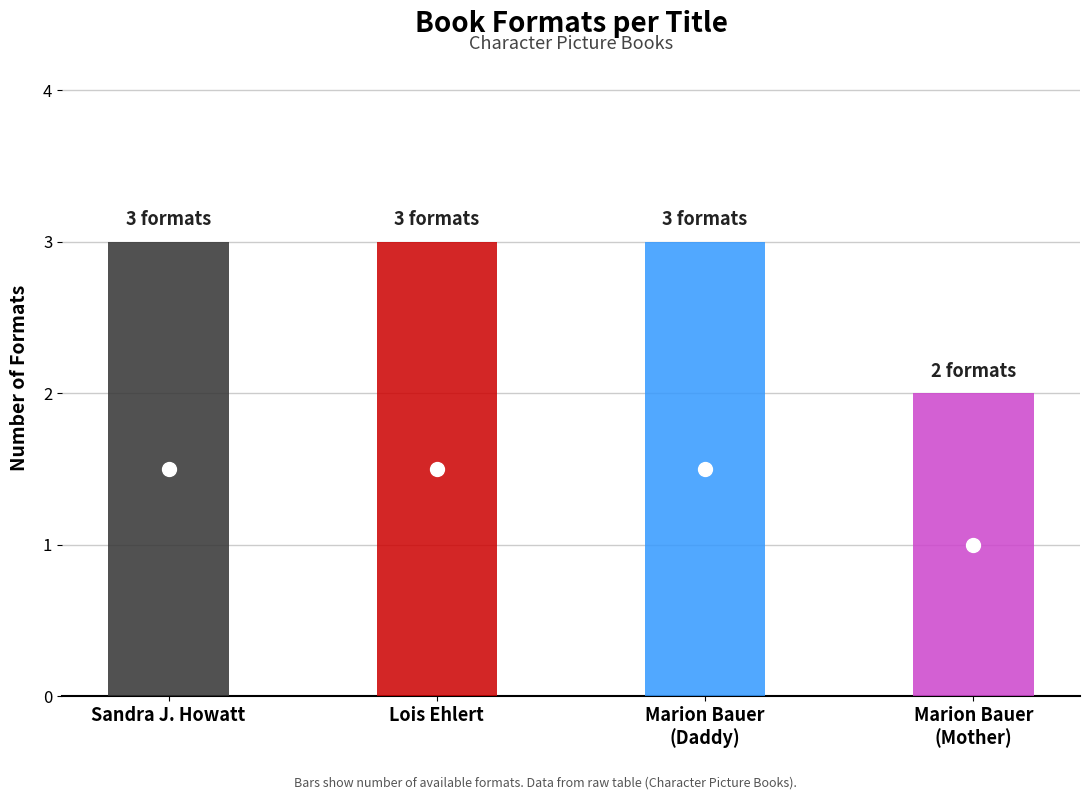

What is the sum of the values at Marion Dane Bauer (1271159) - Mother and Marion Dane Bauer (1271159) - Daddy?

5